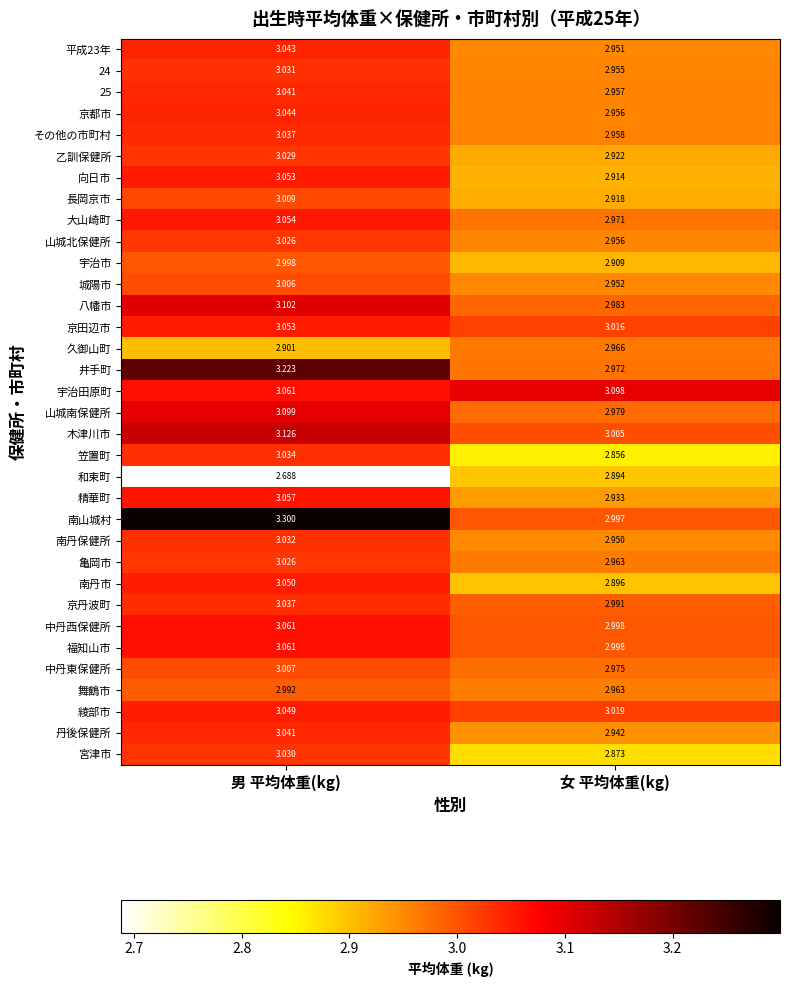

Which series changed the most between 男 平均体重(kg) and 女 平均体重(kg)?

南山城村